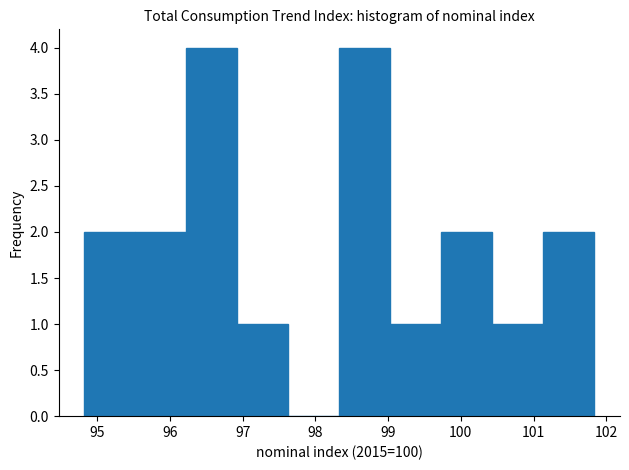

Reading left to right, transcribe this chart: for each bar, give the range it covers on the x-axis and its height. Neither the bar edges nor the heights are printed on the chart, so give them approximately, as read against the axes.

94.8 to 95.5: 2
95.5 to 96.2: 2
96.2 to 96.9: 4
96.9 to 97.6: 1
97.6 to 98.3: 0
98.3 to 99.0: 4
99.0 to 99.7: 1
99.7 to 100.4: 2
100.4 to 101.1: 1
101.1 to 101.8: 2